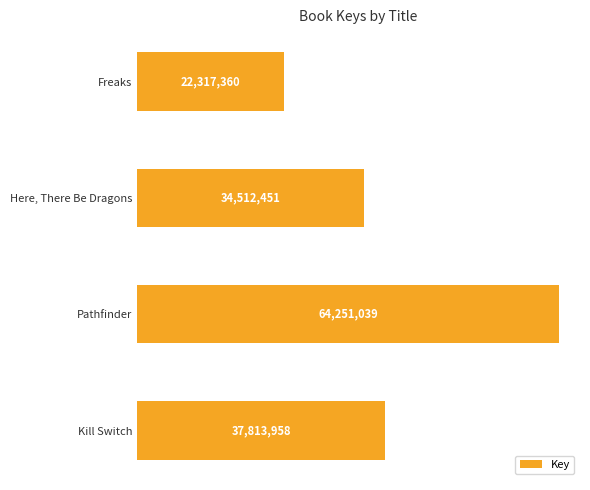

Rank the categories by value from highest to lowest.

Pathfinder, Kill Switch, Here, There Be Dragons, Freaks